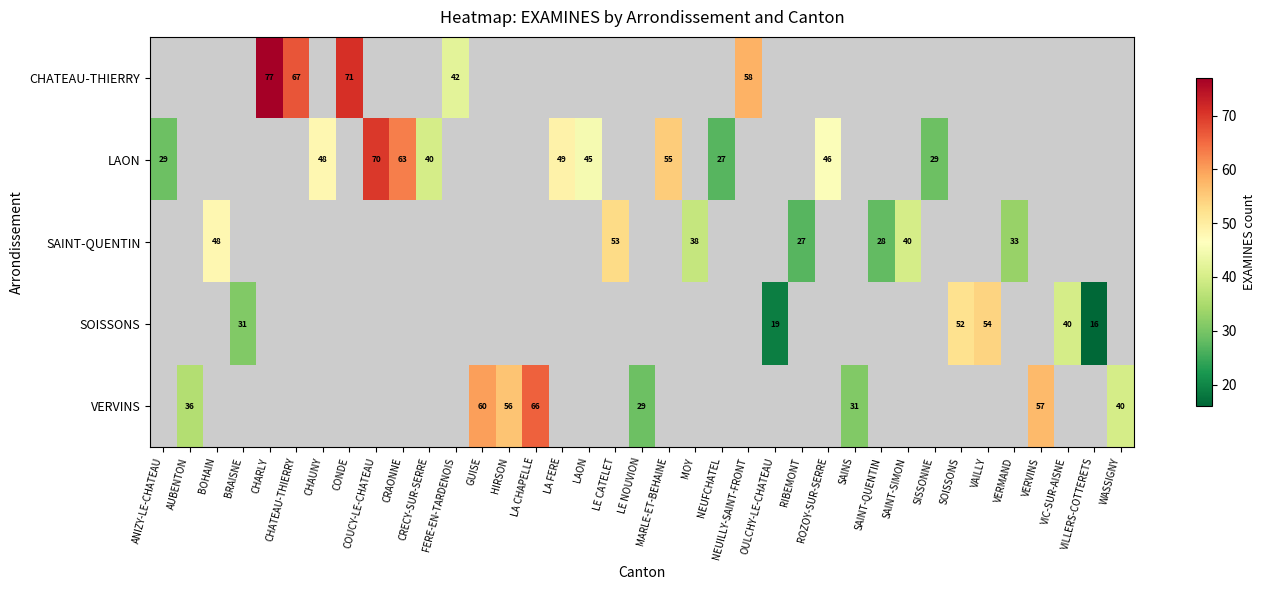

What is the greatest value displayed?

77.0